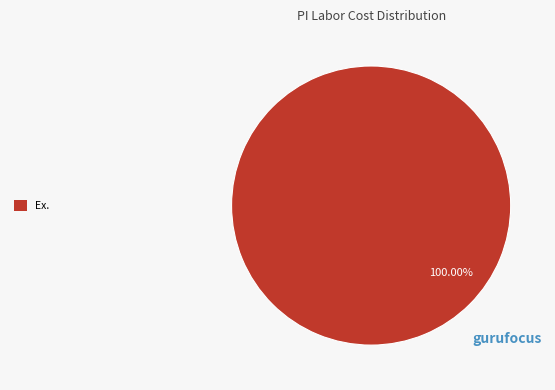

Is there any slice that represents more than half of the pie?

Yes